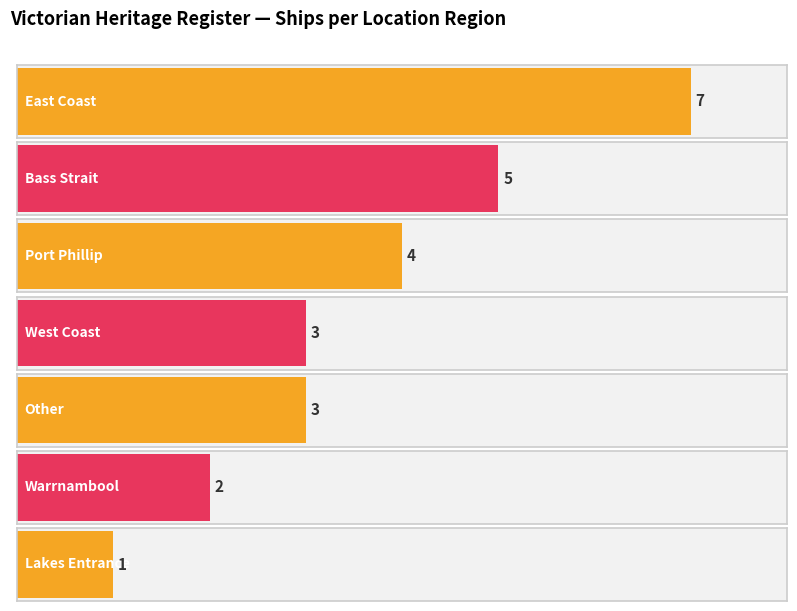

How many data points does each series have?

7